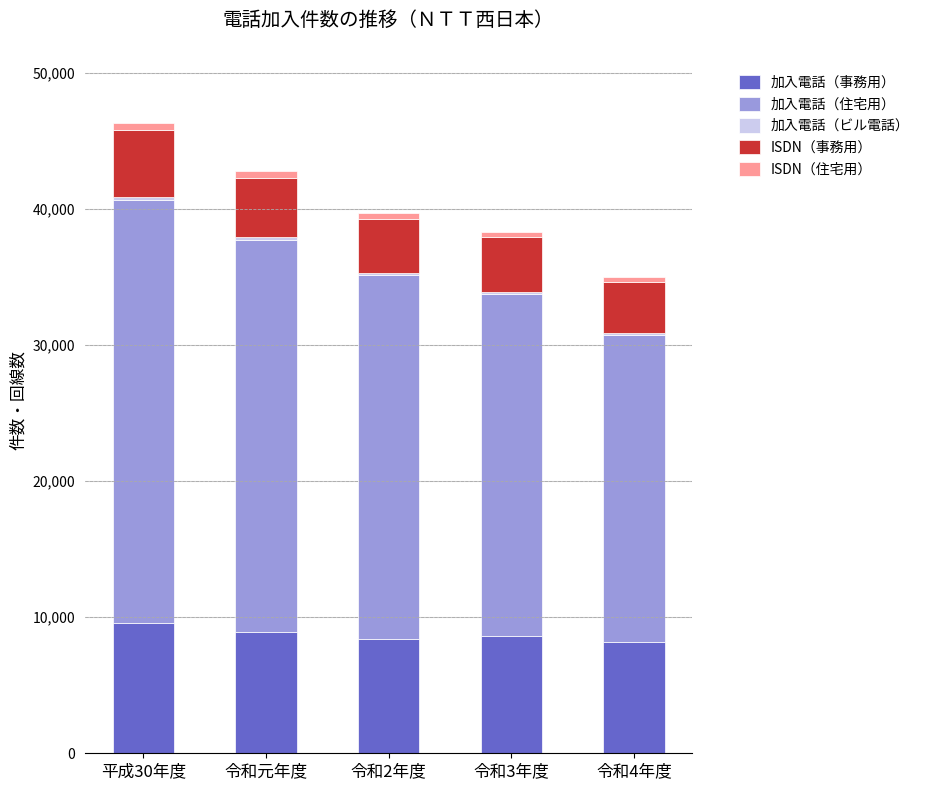

Count the number of categories in the chart.

5